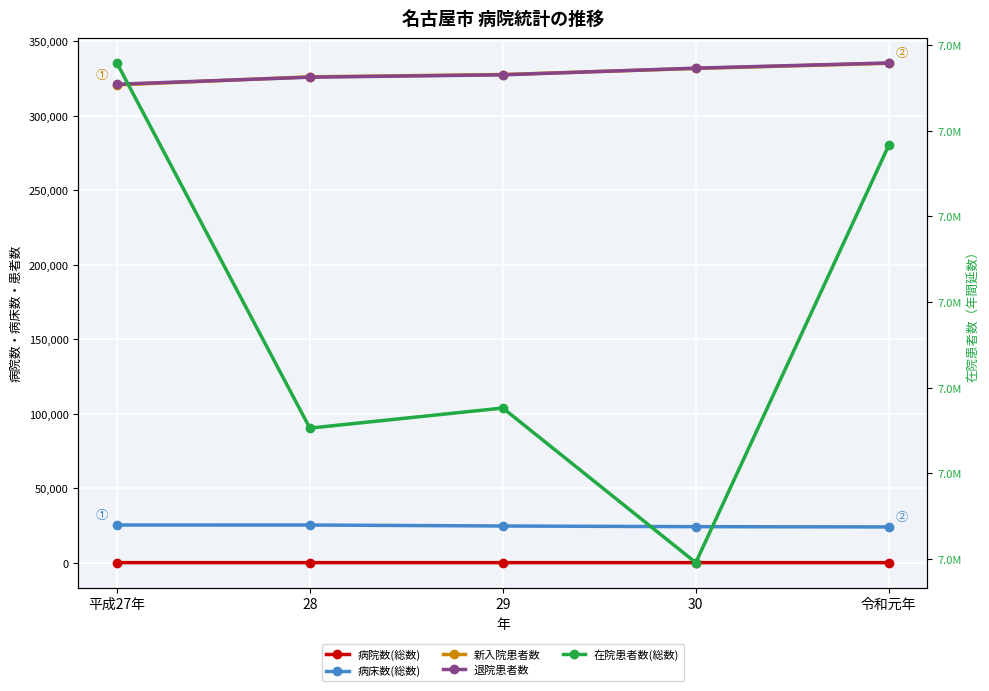

Rank the series by their maximum value, from highest to lowest.

在院患者数(総数), 退院患者数, 新入院患者数, 病床数(総数), 病院数(総数)